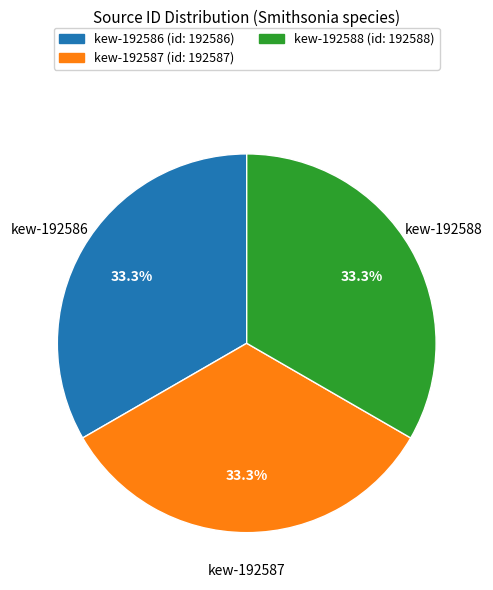

How many segments does this pie chart have?

3